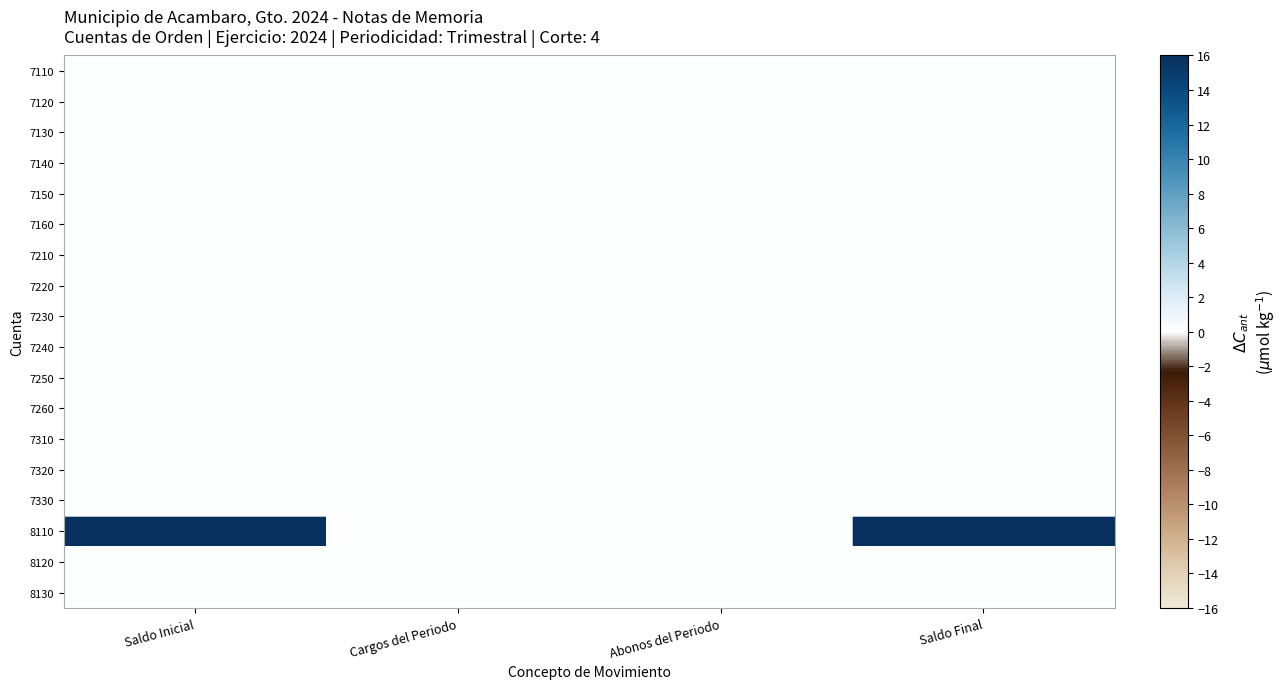

Which series has the widest spread of values?

8110